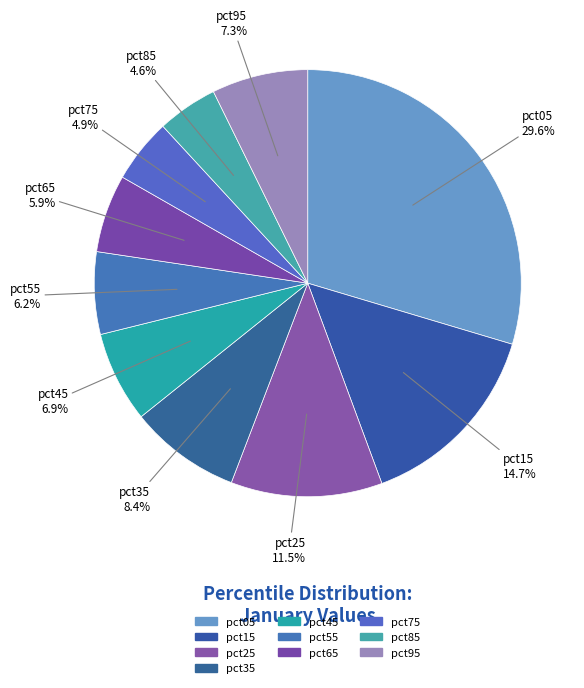

True or false: pct55 accounts for 6% of the total.

True